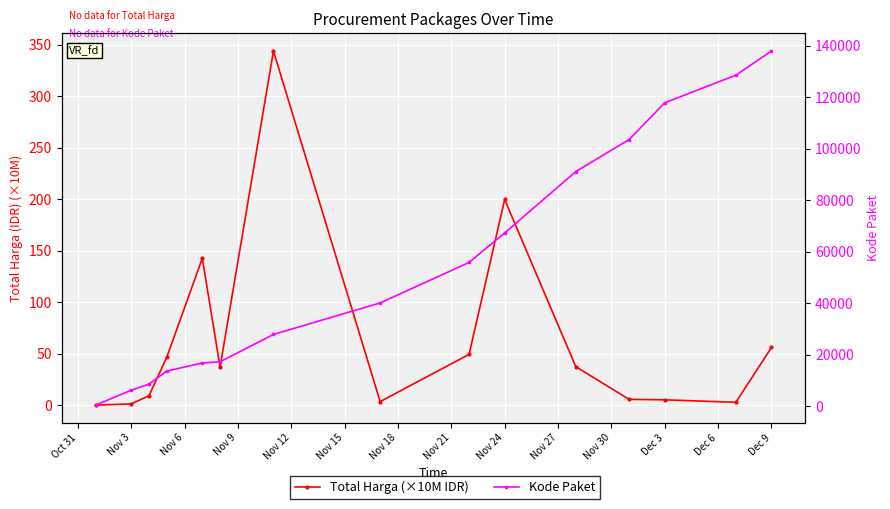

What is the difference between the maximum and minimum values in the Kode Paket series?

137412.0